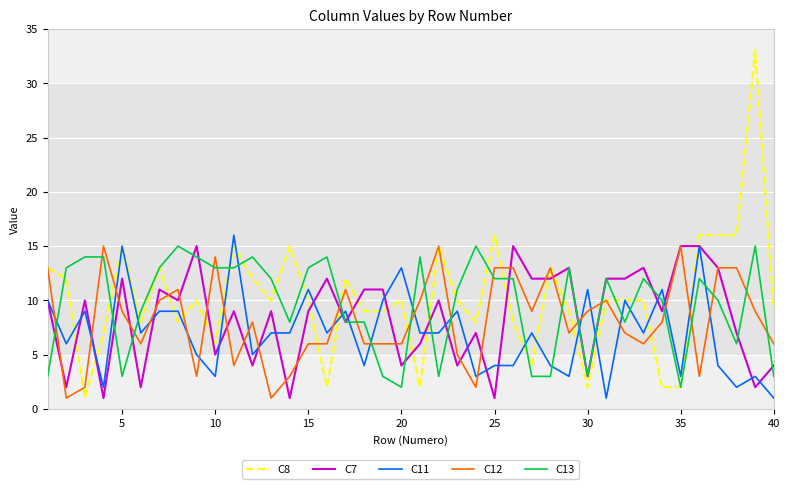

At how many categories does at least one series exceed 4?

40